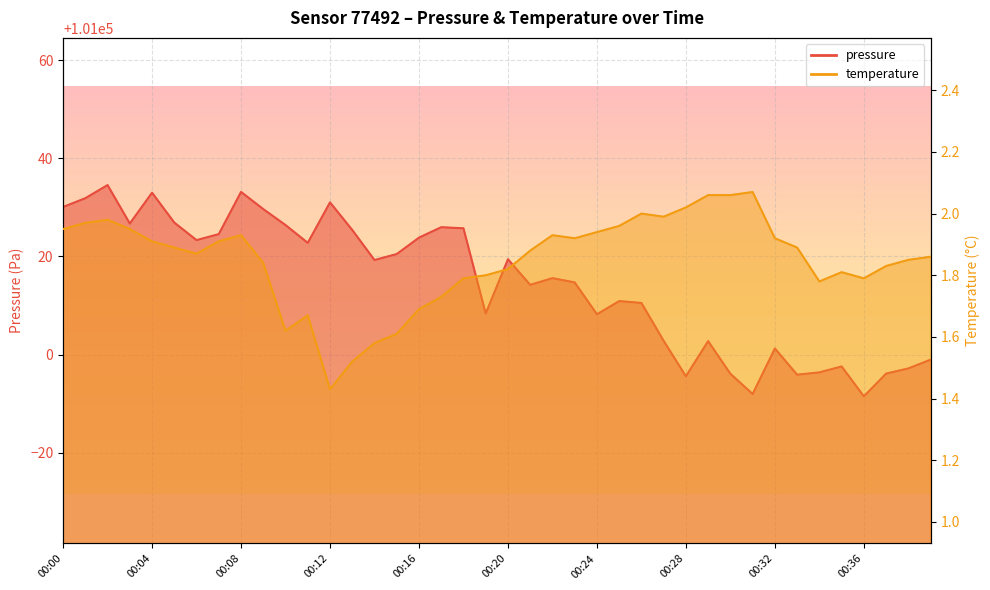

What is the difference between the highest and lowest values at 00:38?

100995.3